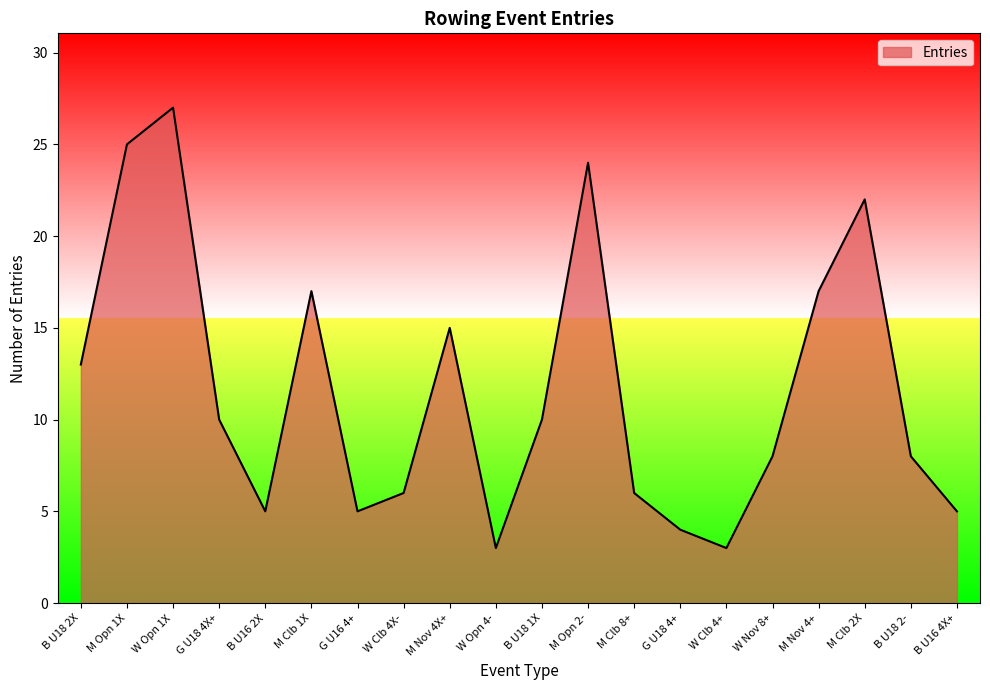

Read the value at B U18 1X.

10